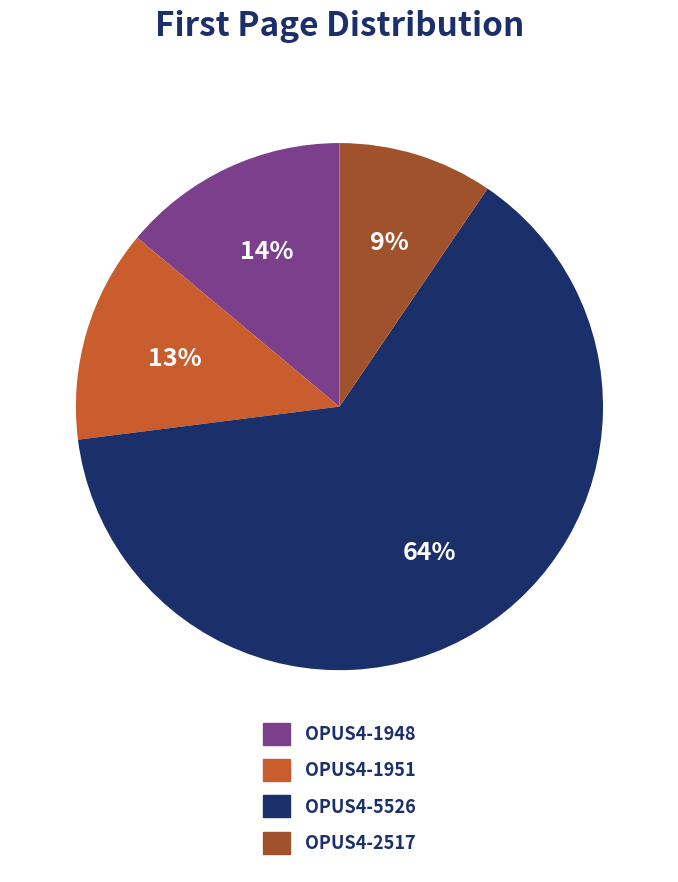

Combined, do OPUS4-2517 and OPUS4-1951 account for over 50%?

No